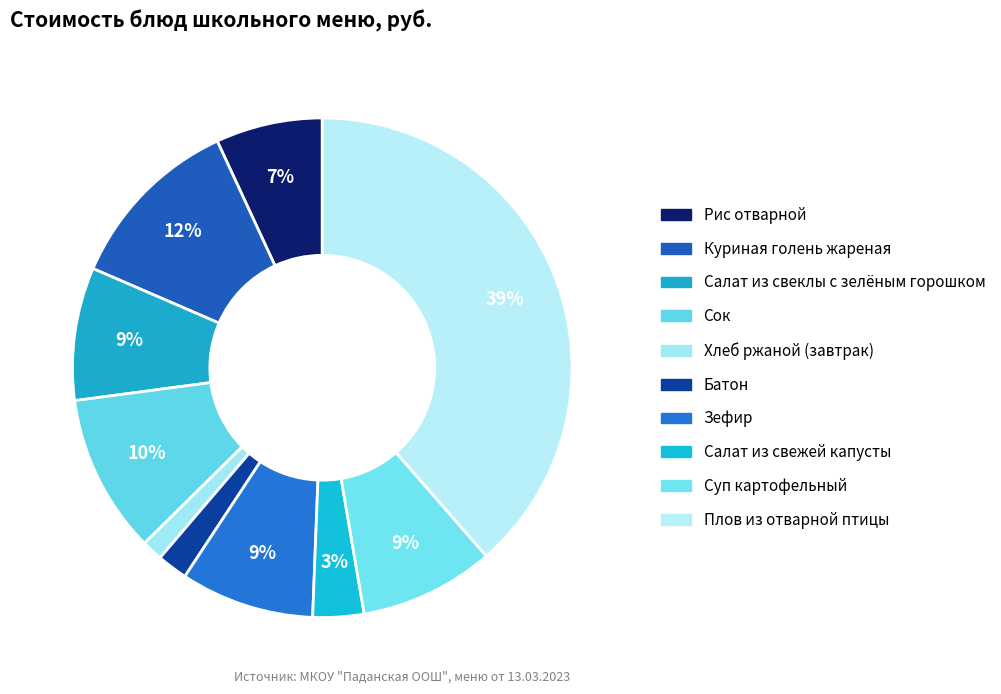

To the nearest percent, what is the difference between the largest and smallest slice percentages?

37%